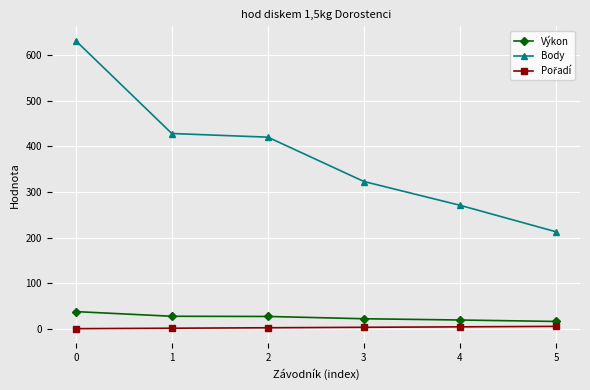

True or false: Výkon and Body intersect in this chart.

False